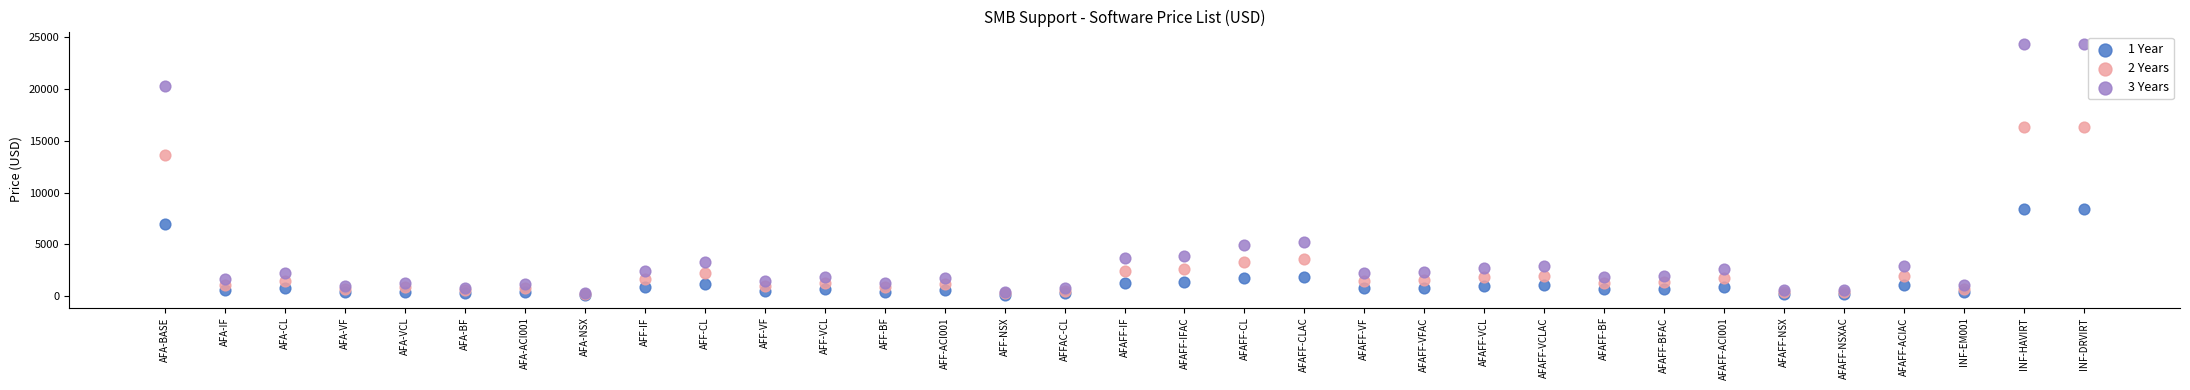

Across all series, what Y value is closest to 12225?

13650.0